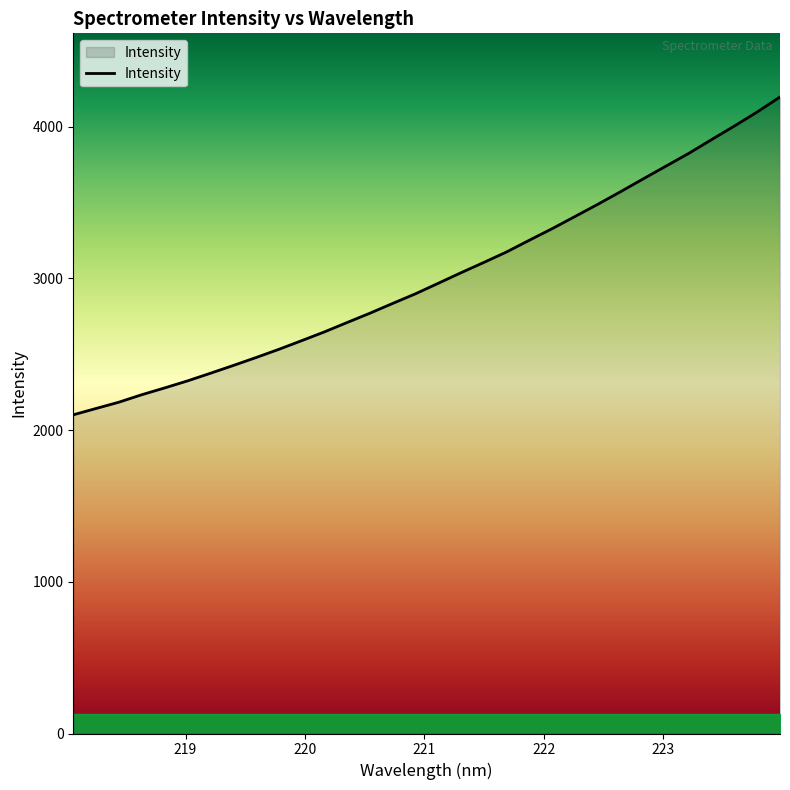

What is the greatest value displayed?

4195.1